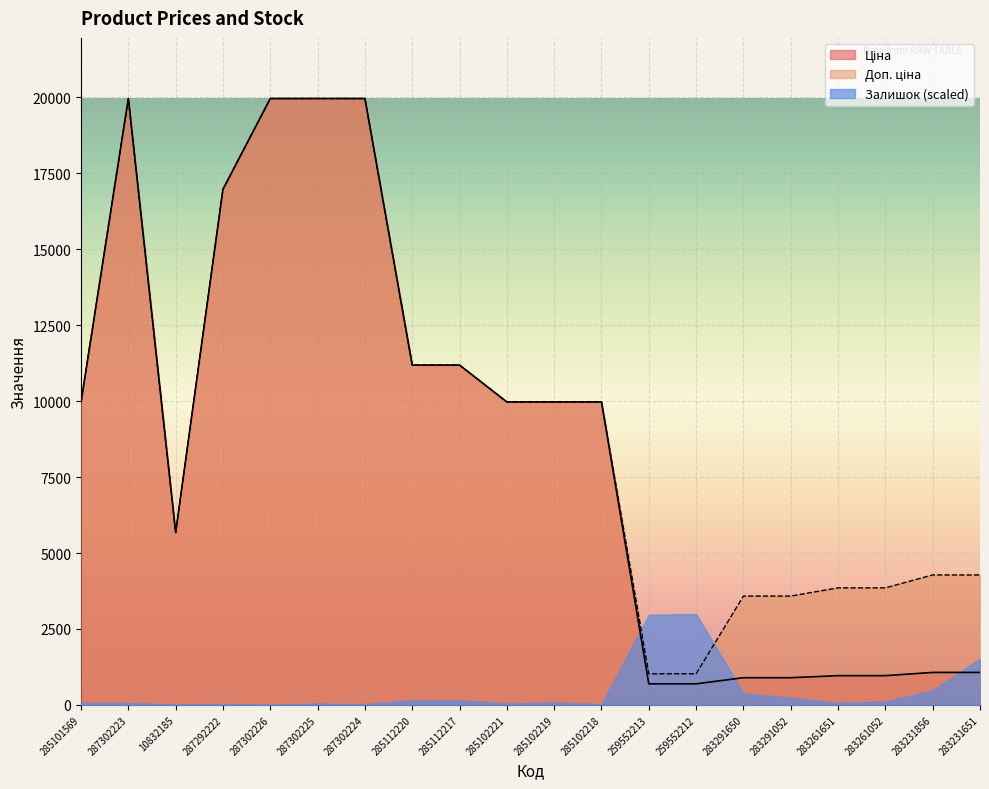

What is the difference between the second highest and minimum values in the Ціна series?

19270.4